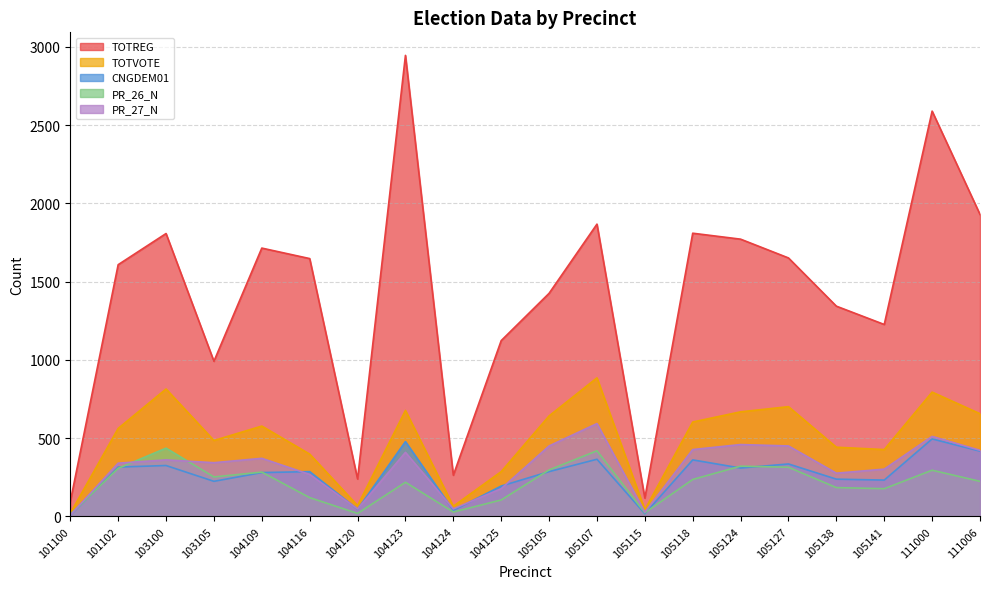

What is the approximate value of TOTVOTE at 105127?

701